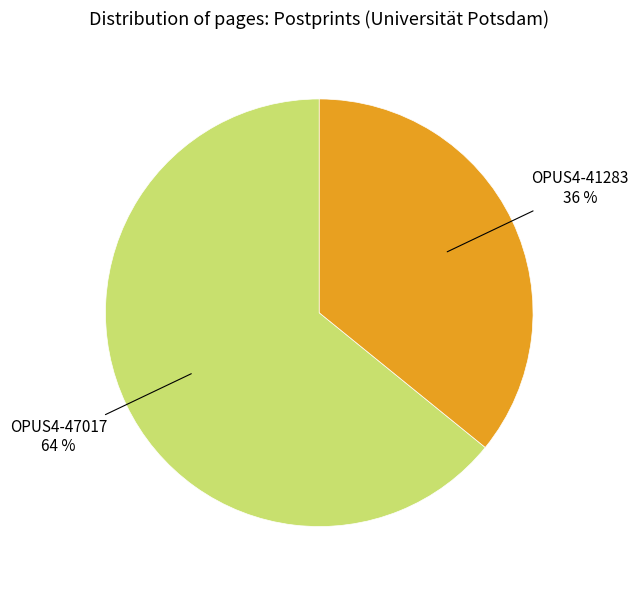

Count the number of slices in the pie.

2